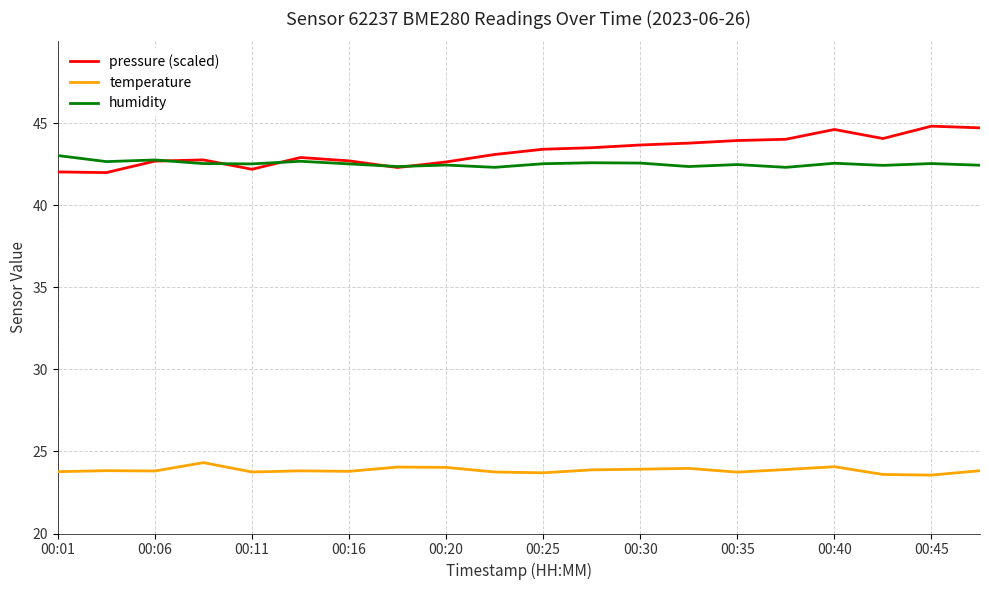

True or false: humidity and temperature intersect in this chart.

False